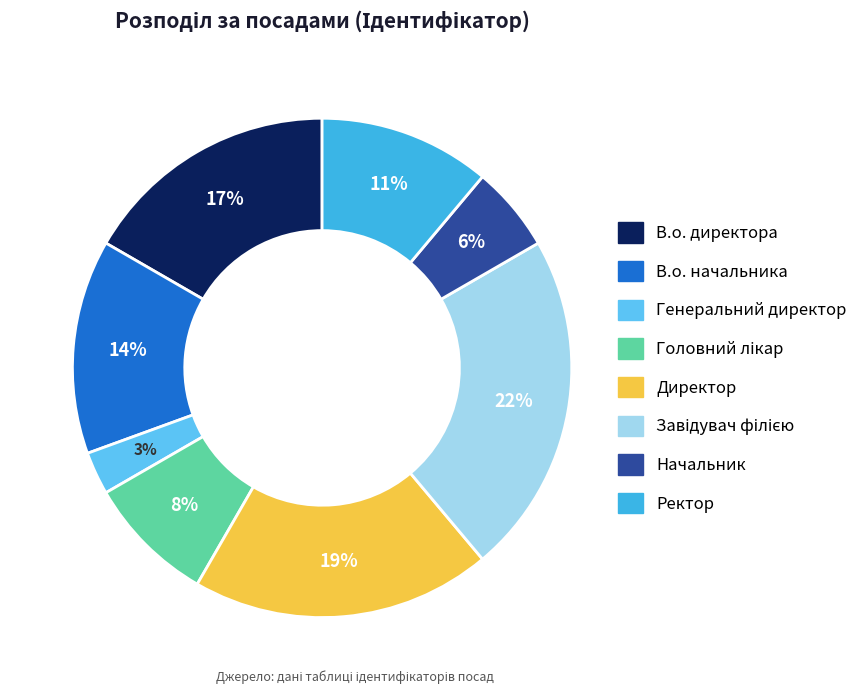

Is it true that В.о. начальника is 14% of the pie?

True